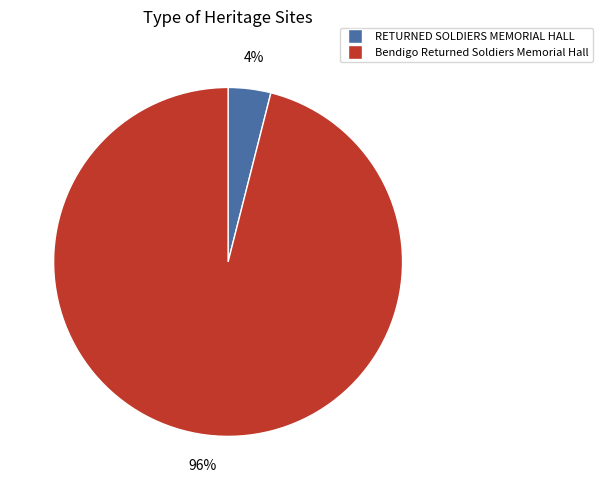

What is the largest slice in the pie chart?

Bendigo Returned Soldiers Memorial Hall